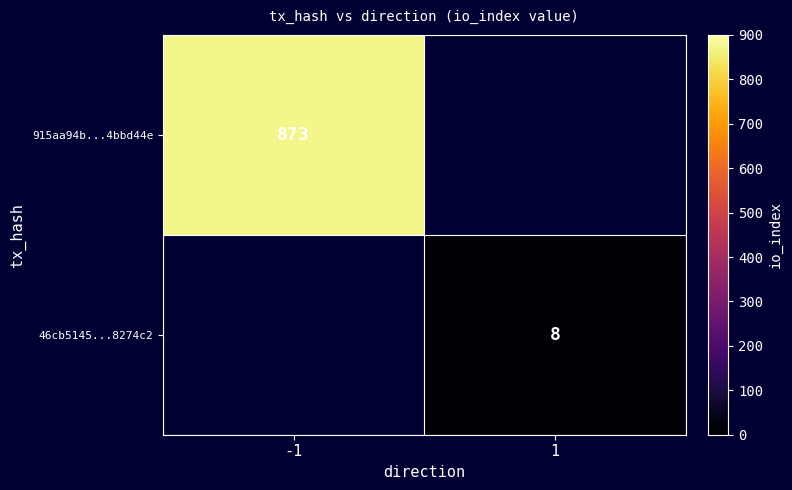

True or false: 46cb5145...8274c2 has a value of 13 at 1.

False